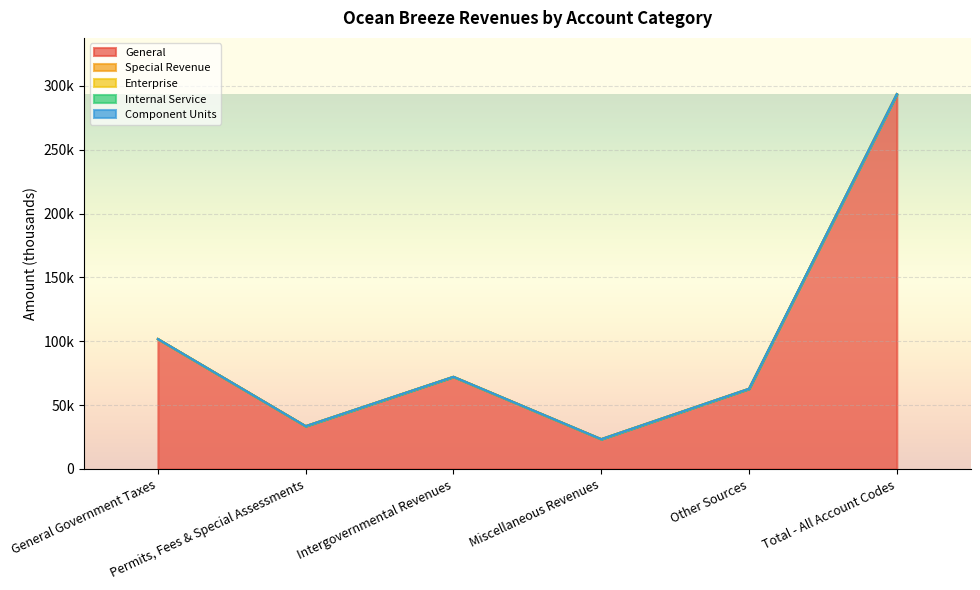

What are all the series names shown in the legend?

General, Special Revenue, Enterprise, Internal Service, Component Units